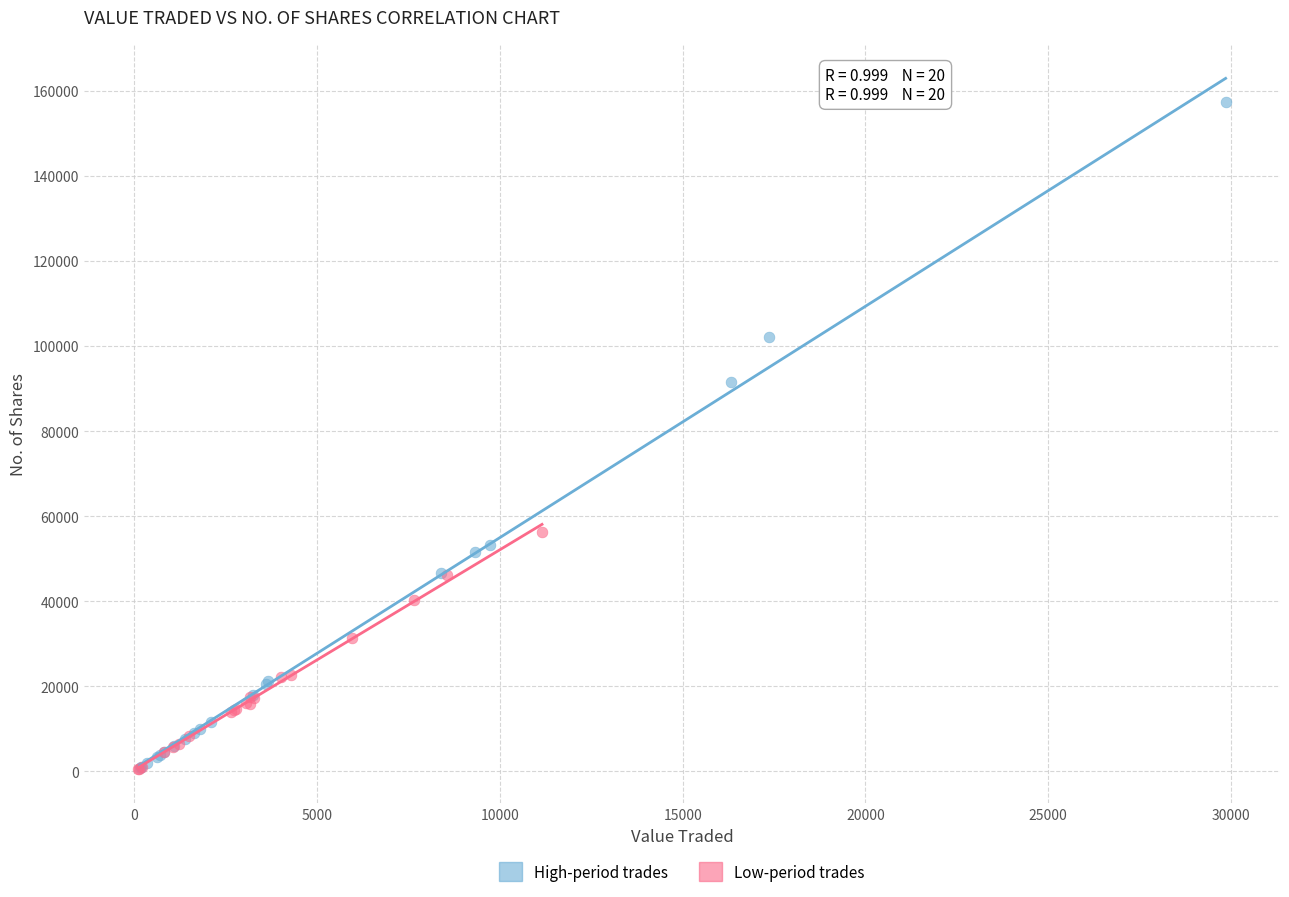

What are all the series names shown in the legend?

High-period trades, Low-period trades